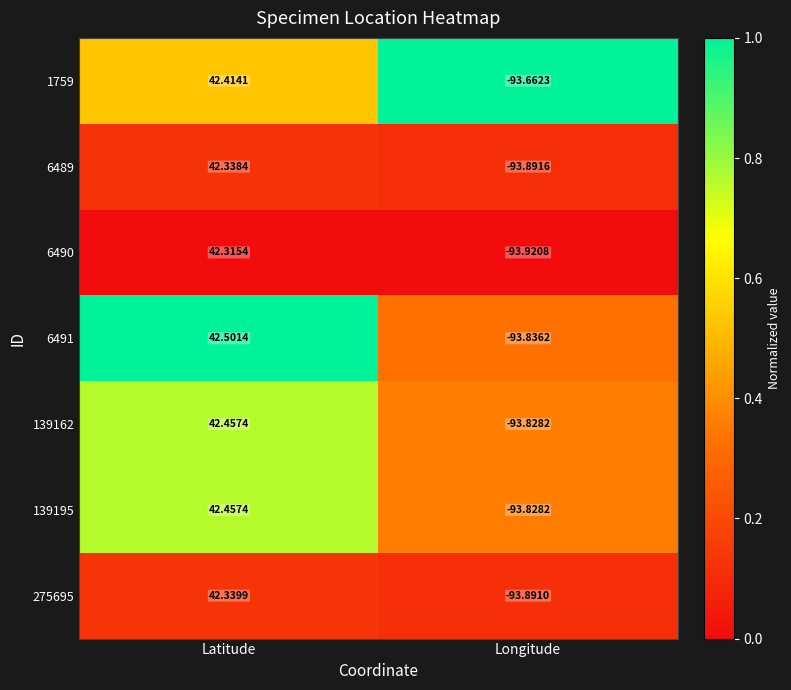

What is the total value across all series at Longitude?

-656.9